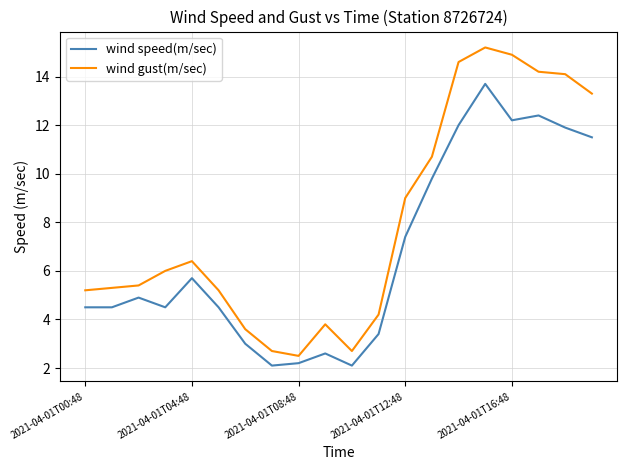

In wind gust(m/sec), how many points are higher than both neighbors (excluding endpoints)?

3